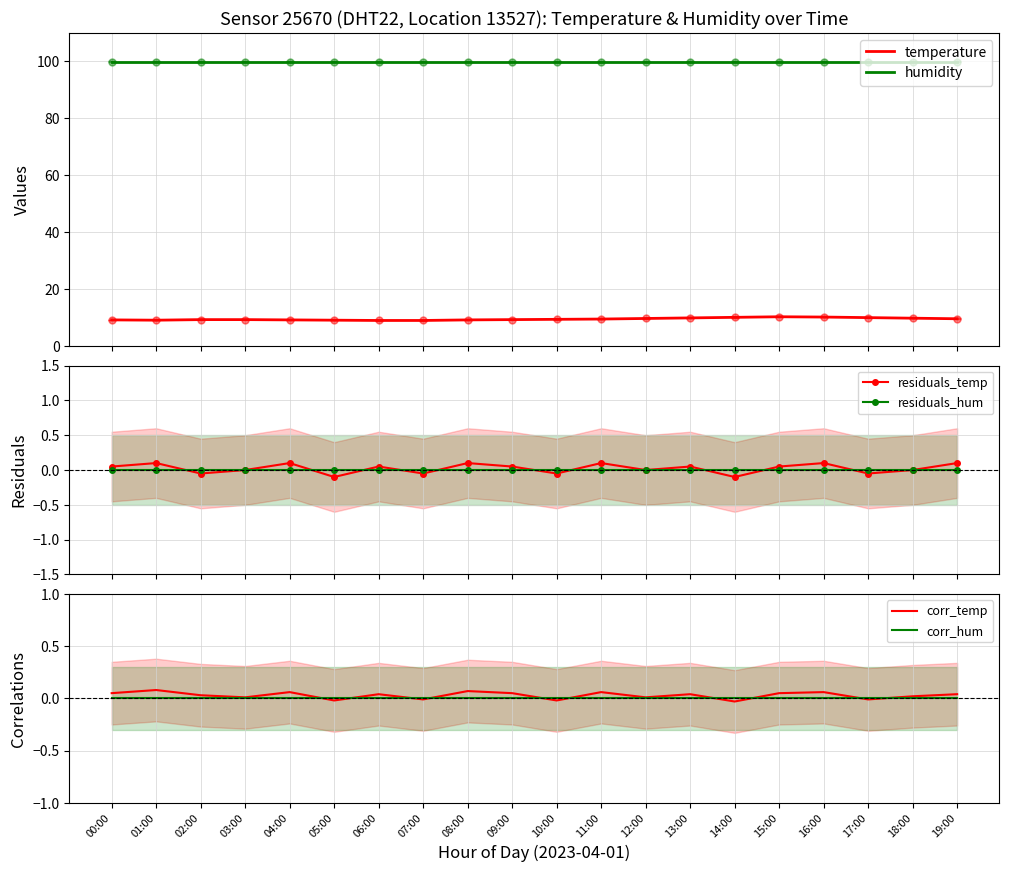

True or false: humidity and temperature intersect in this chart.

False